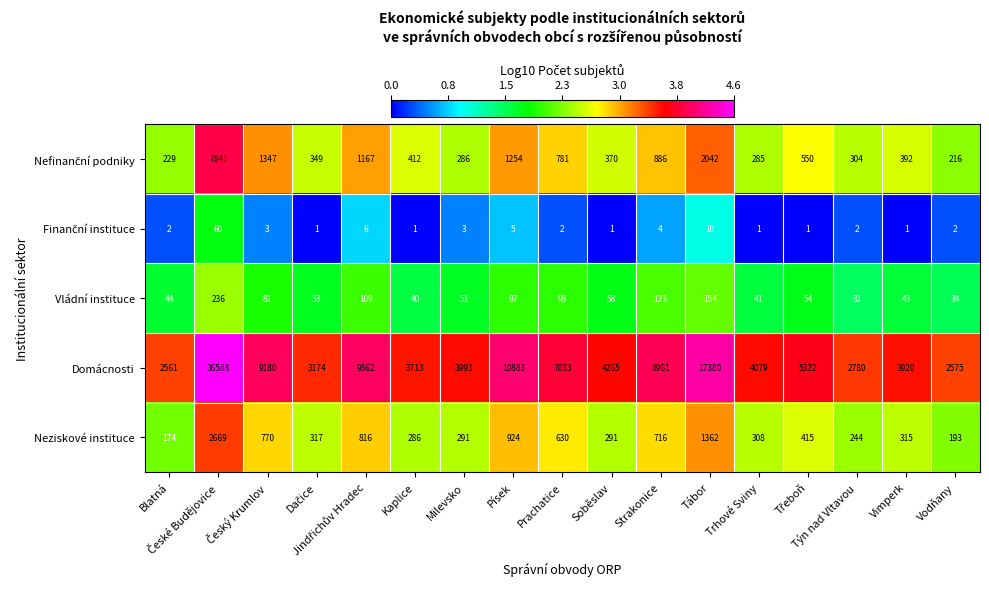

What is the difference between the second highest and second lowest values in the Domácnosti series?

14805